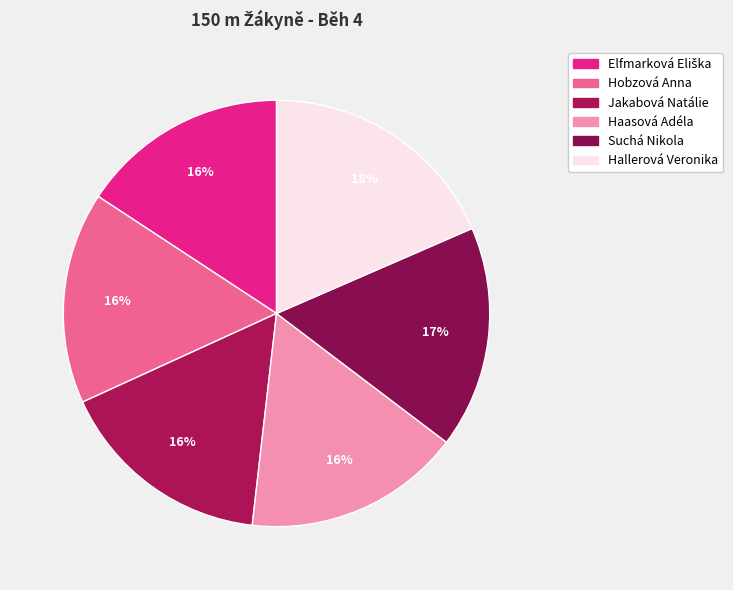

What percentage is the Hobzová Anna slice, to the nearest percent?

16%